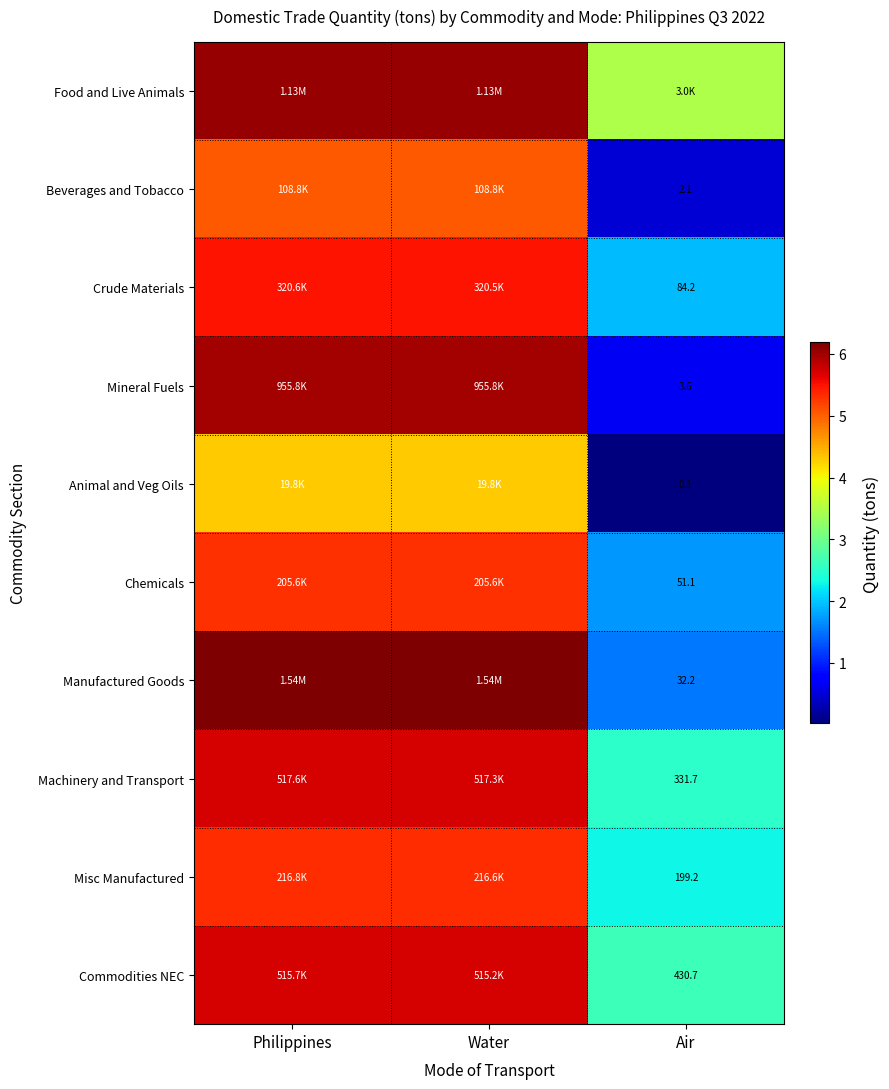

At how many categories does at least one series exceed 0?

3